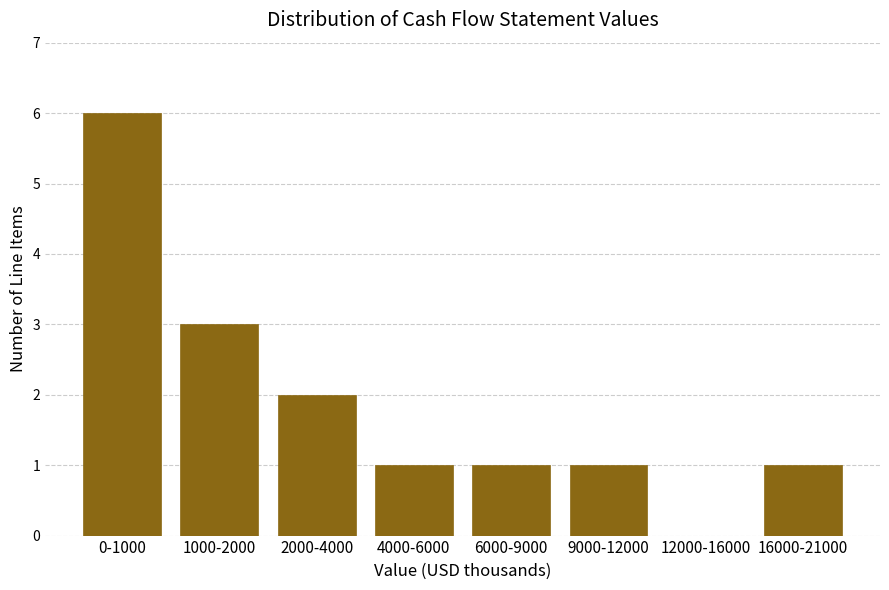

Reading left to right, list all the values displayed in this chart.

0-1000=6	1000-2000=3	2000-4000=2	4000-6000=1	6000-9000=1	9000-12000=1	12000-16000=0	16000-21000=1